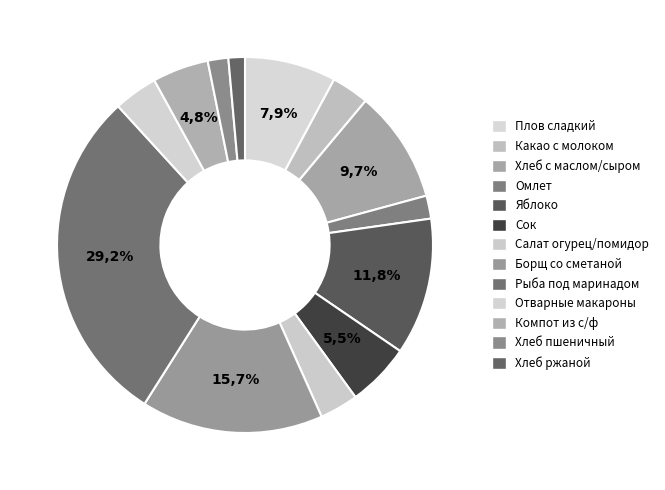

Is it true that Борщ со сметаной на к/б is 16% of the pie?

True